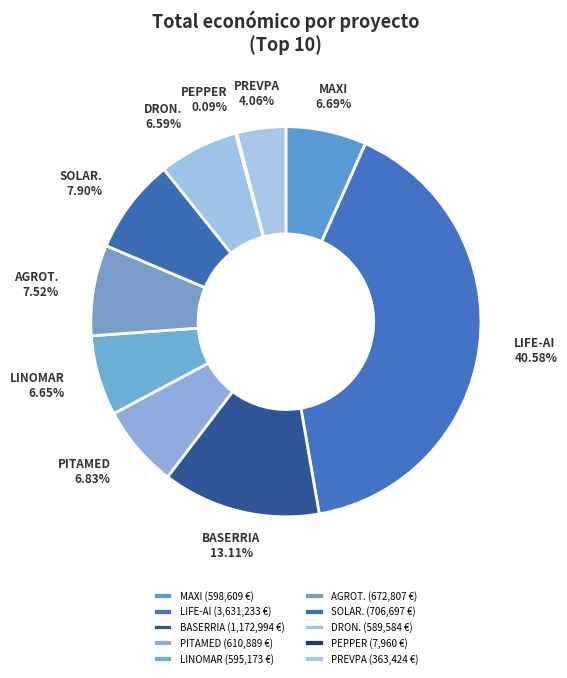

Is there any slice that represents more than half of the pie?

No